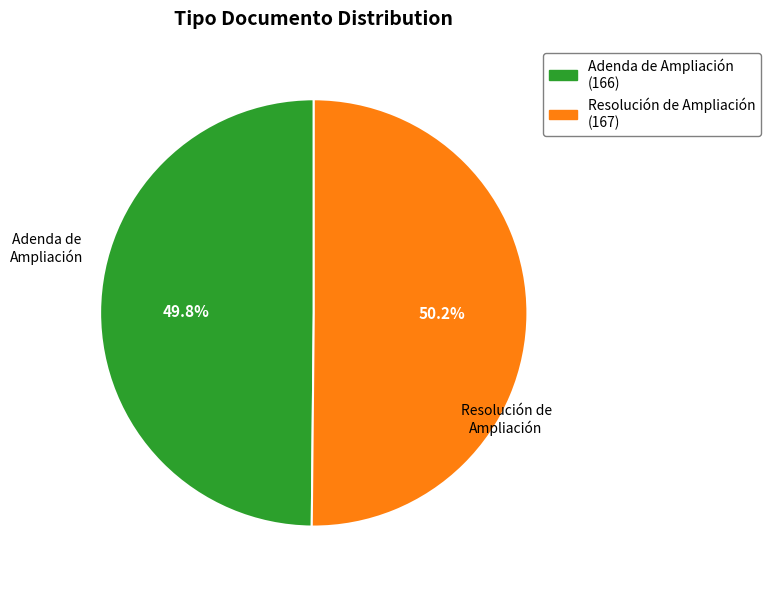

Is the sum of Adenda de Ampliación and Resolución de Ampliación greater than half?

Yes